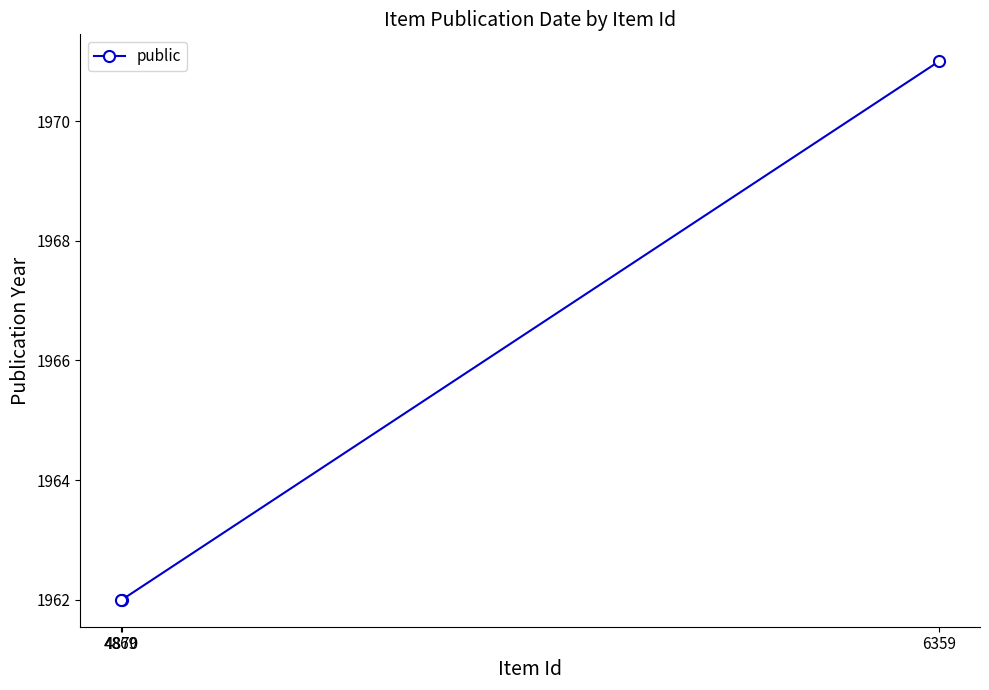

Is it true that the value at 6359 is 535?

False